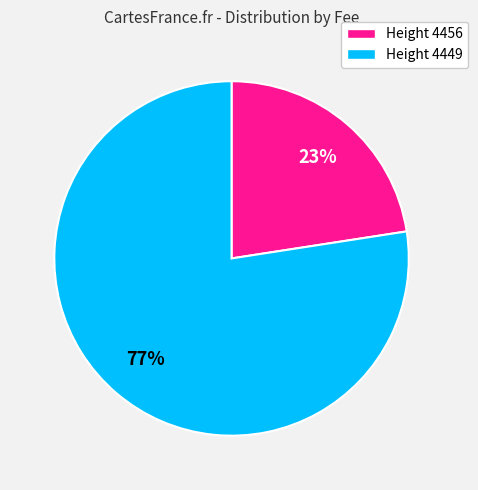

To the nearest percent, what is the combined percentage of Height 4449 and Height 4456?

100%